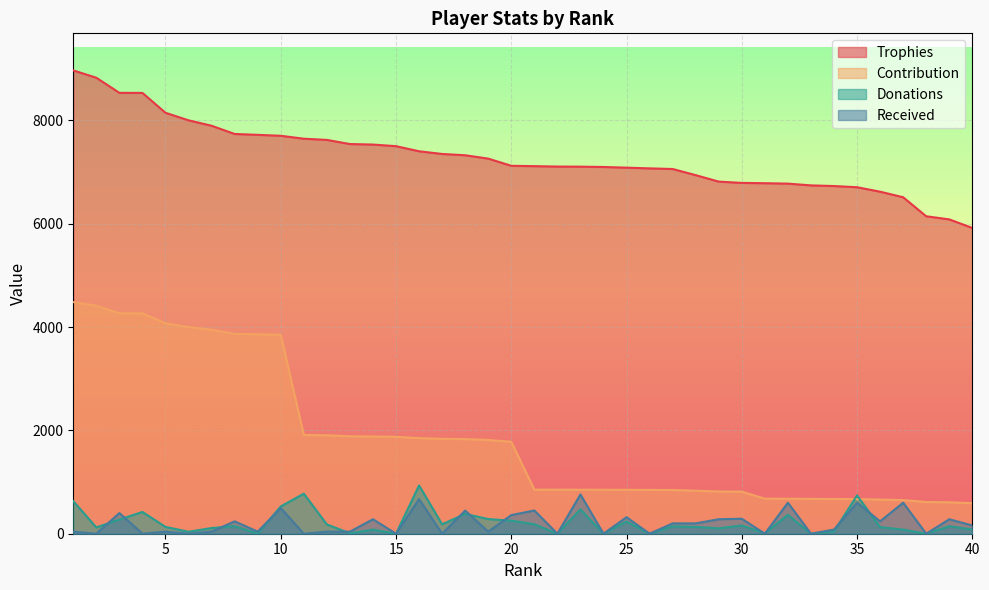

What is the lowest value of the Contribution series?

591